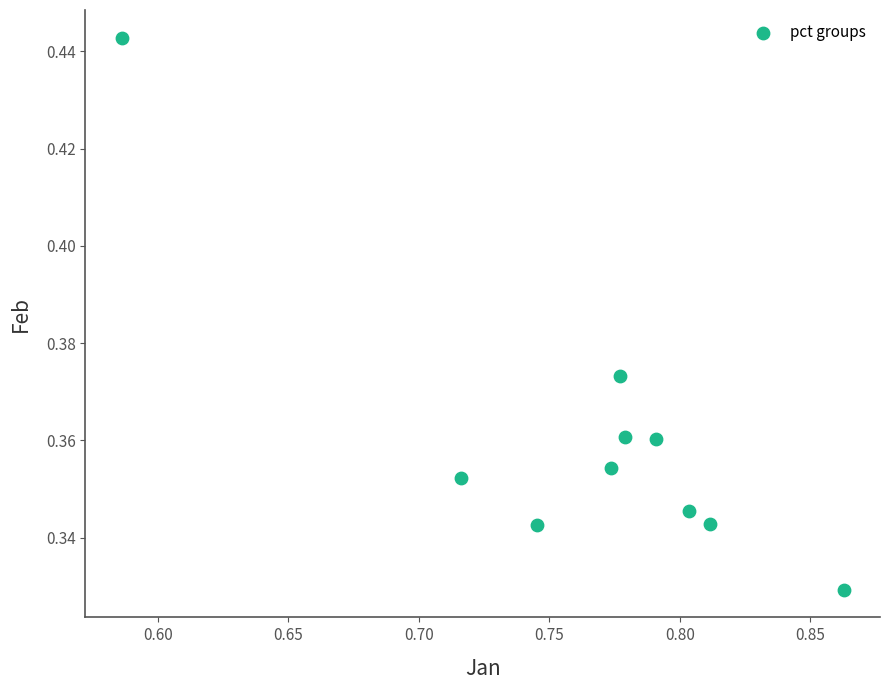

Count the number of points in this scatter plot.

10